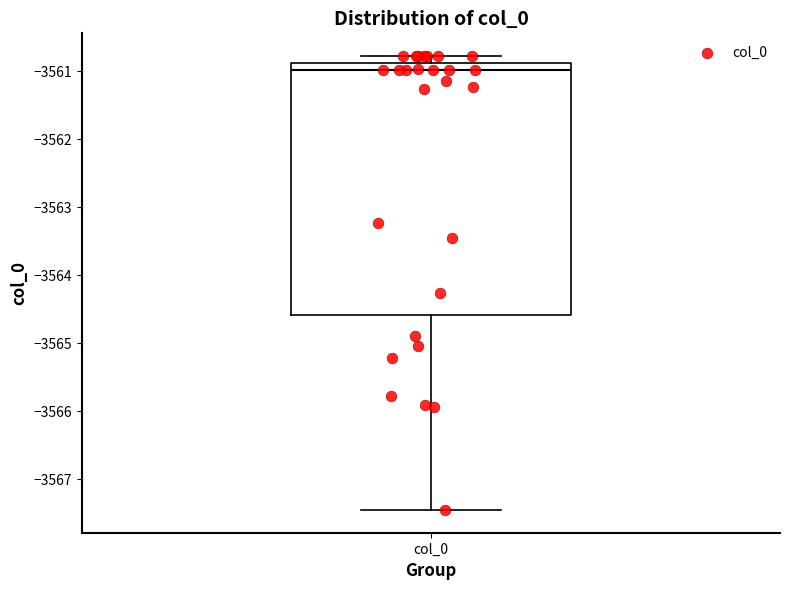

Transcribe this box plot: give where the median line is, the range the box spans, and where the two whiskers end, as read against the y-axis. The values are not printed on the chart, so give them approximately, as read against the axis.

median -3561.0, box -3564.6 to -3560.9, whiskers -3567.5 to -3560.8